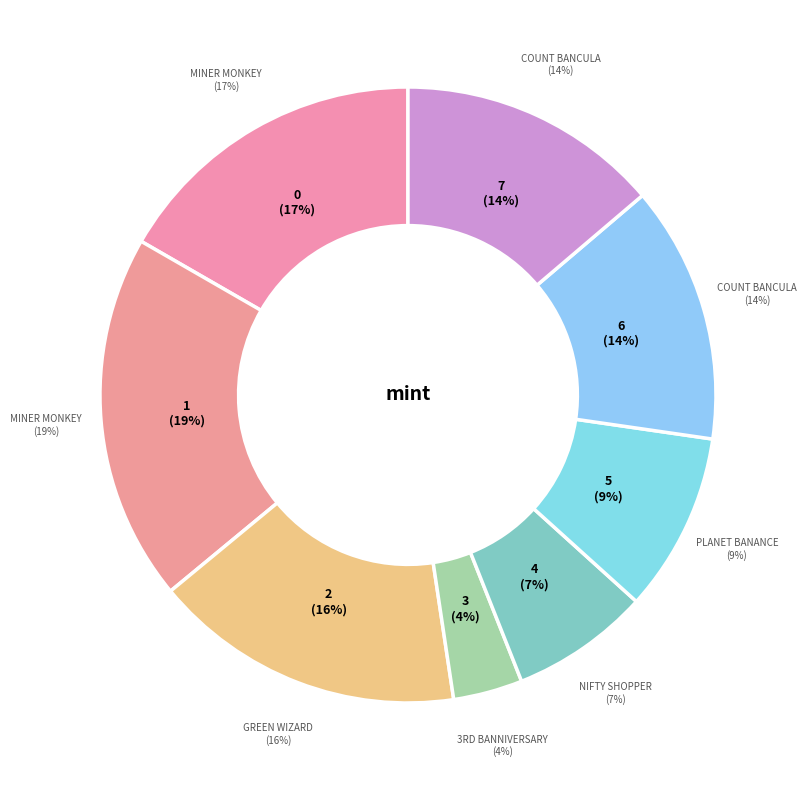

Which category has the biggest portion of the pie?

Miner monKey
(1099520411559)